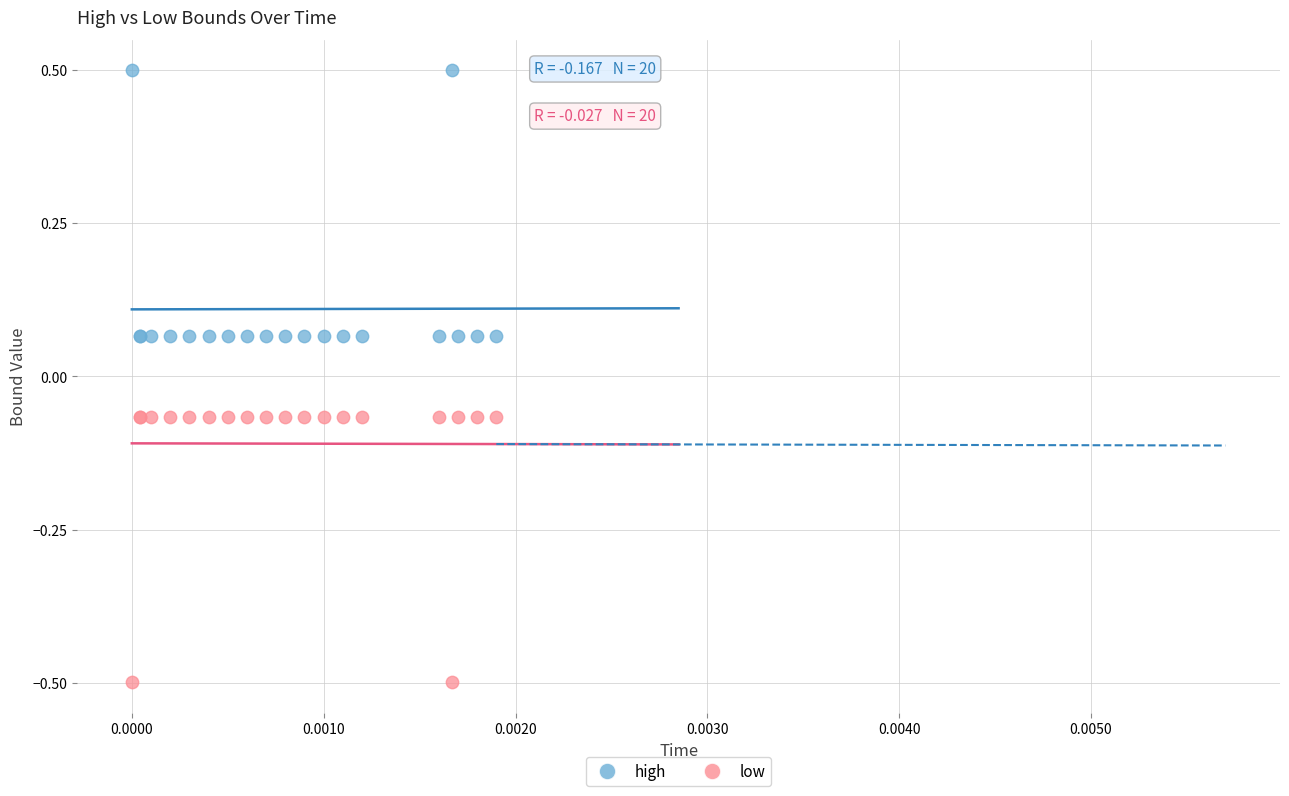

Which series reaches the maximum Y coordinate?

high